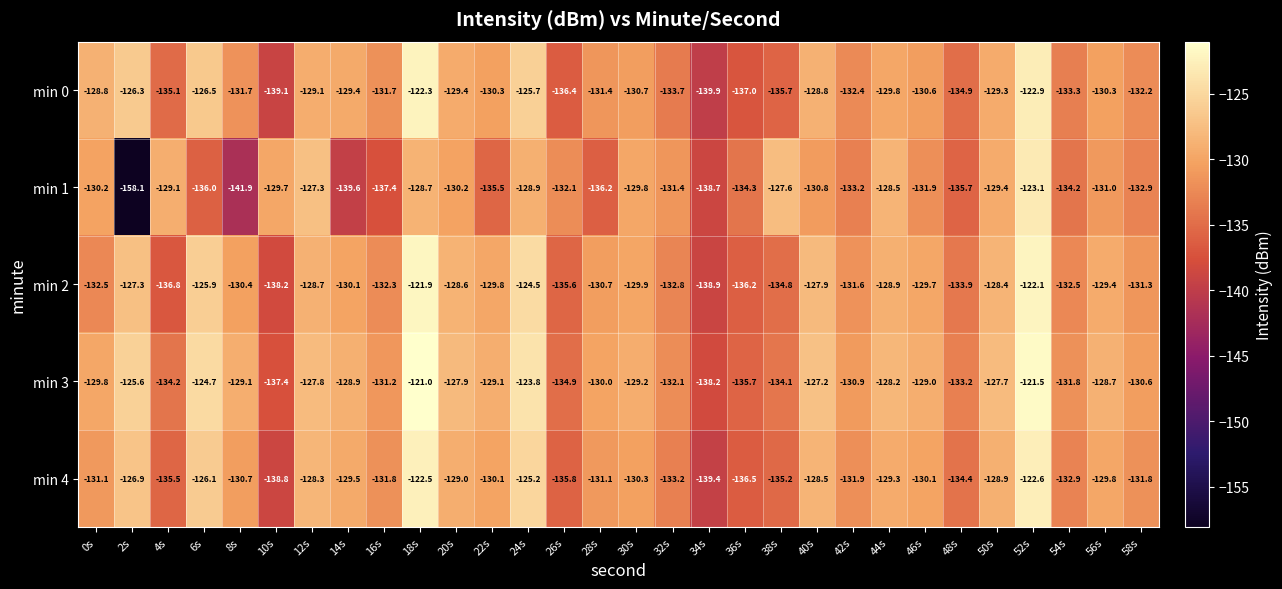

Is it true that min 4 equals -94.0 at 38s?

False